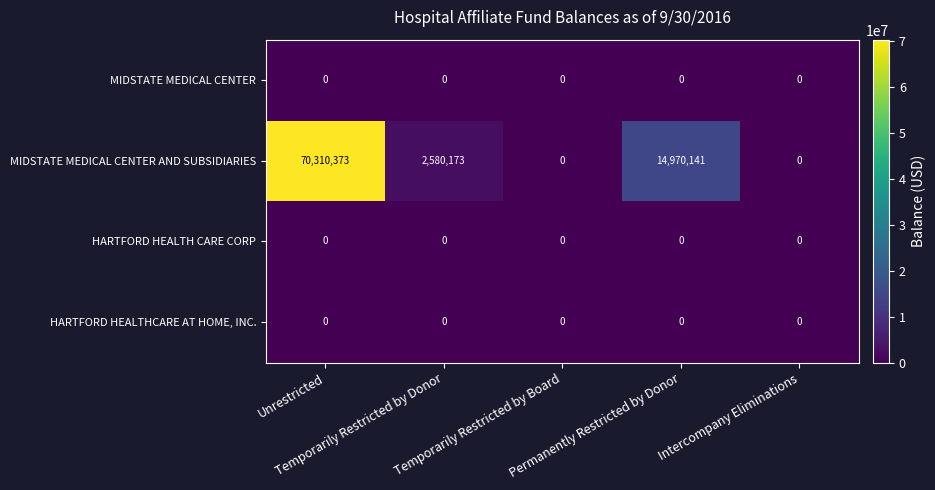

Which series has the widest spread of values?

MIDSTATE MEDICAL CENTER AND SUBSIDIARIES